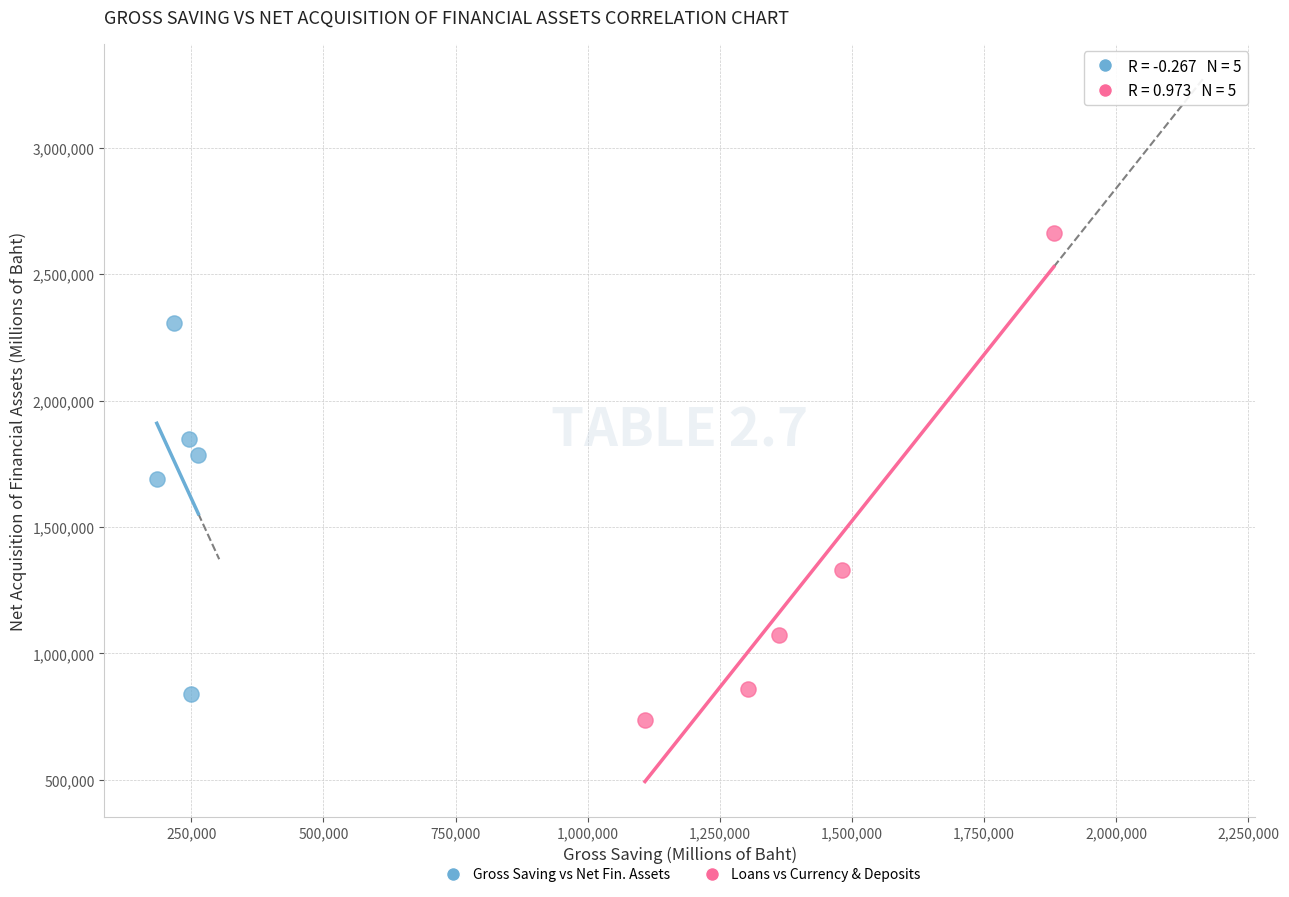

Which series reaches the maximum Y coordinate?

Loans vs Currency & Deposits